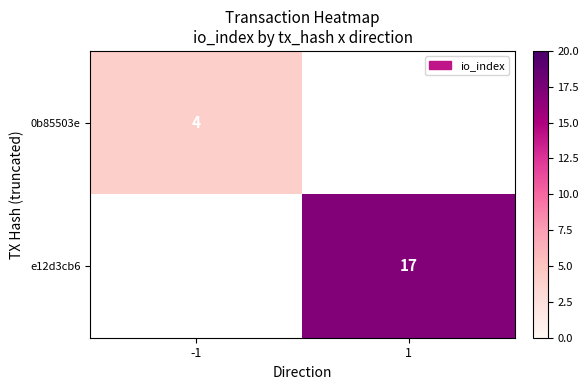

The value of e12d3cb6 at 1 is 26. True or false?

False